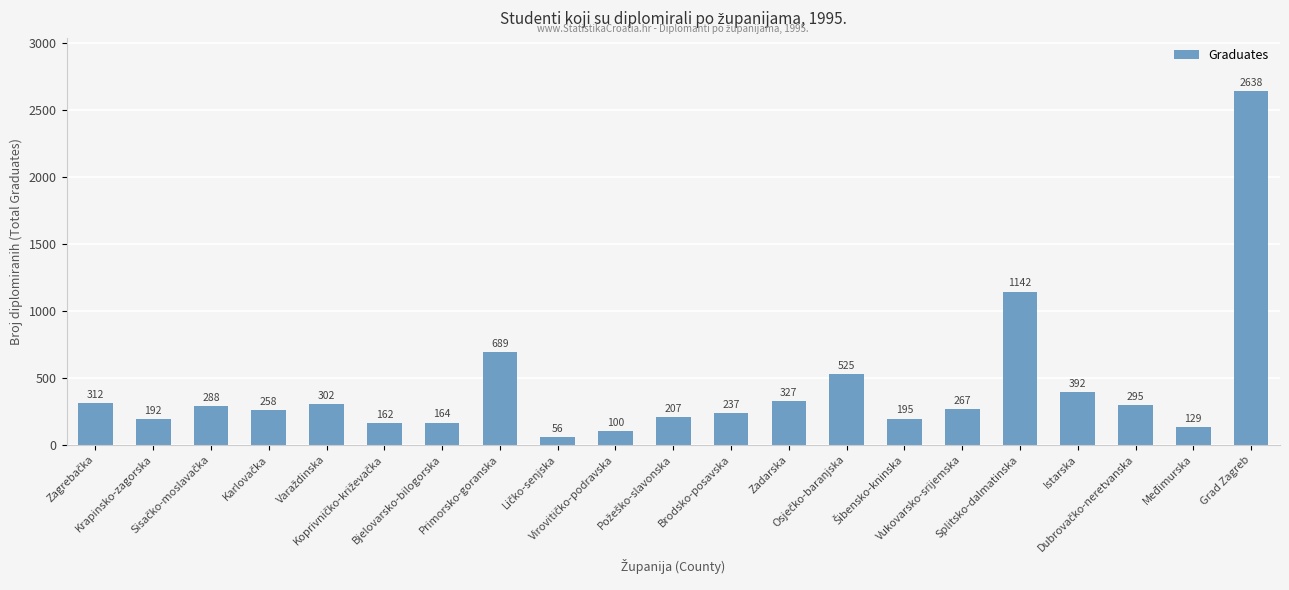

What is the difference between the second highest and minimum values?

1086